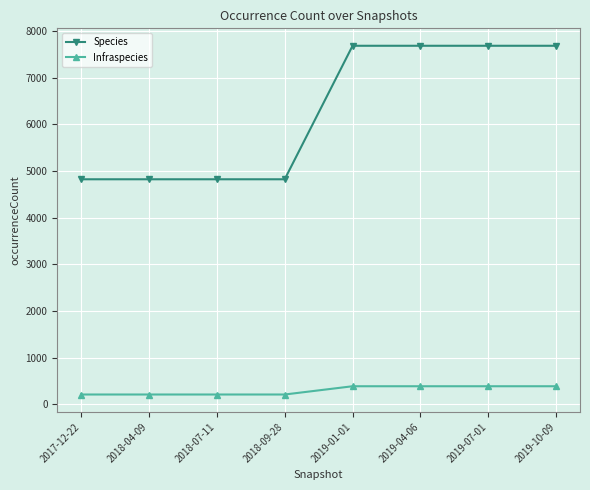

What is the label of the 4th point from the right?

2019-01-01